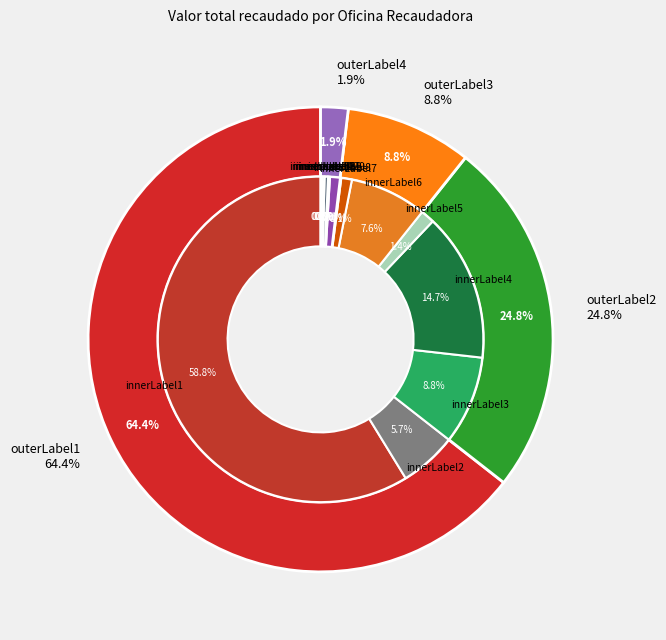

To the nearest percent, what is the difference between the largest and smallest slice percentages?

59%